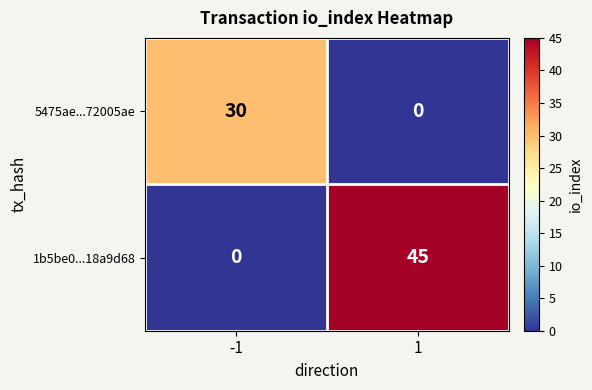

What is the maximum value for 1b5be0...18a9d68?

45